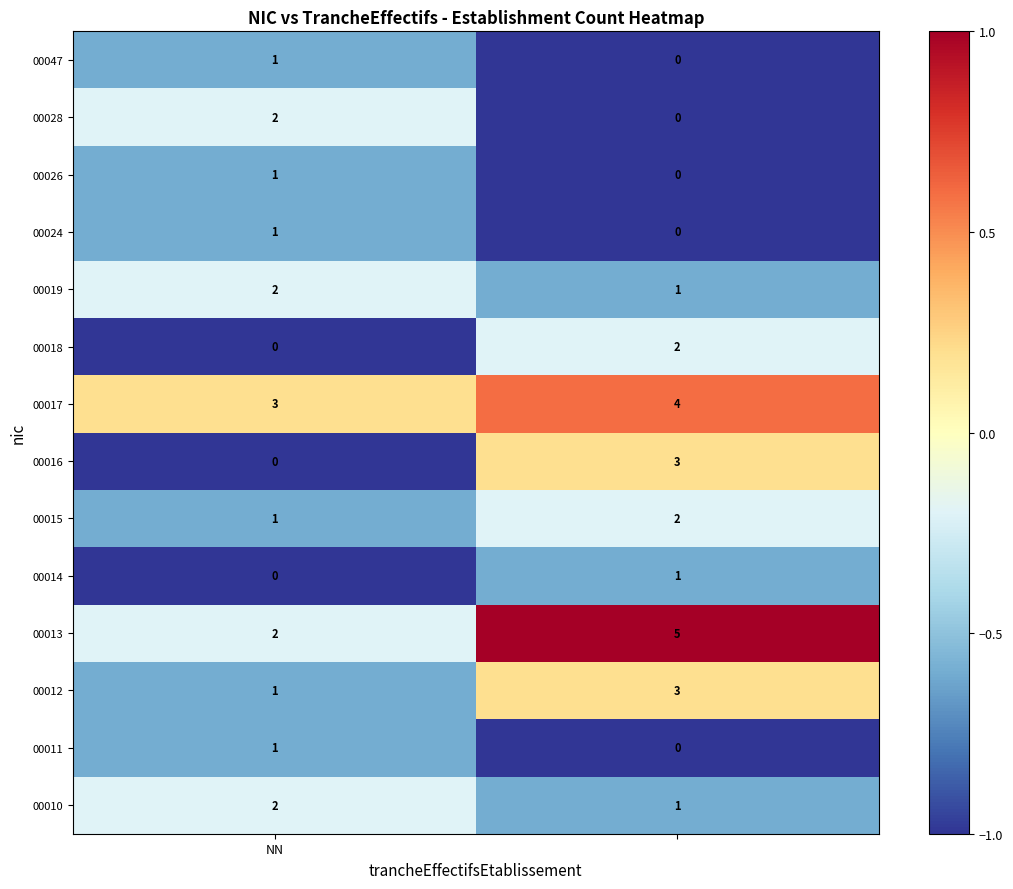

What is the difference between the maximum and minimum values in the 00013 series?

3